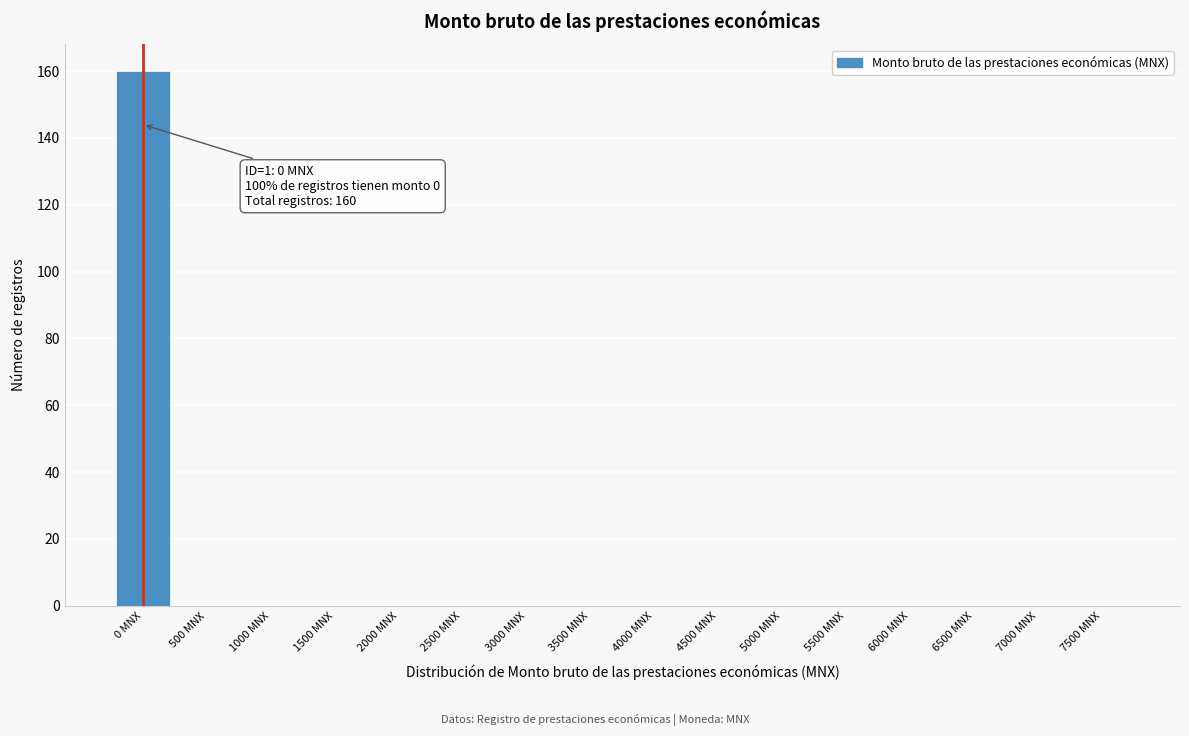

Reading left to right, transcribe all the data shown in this chart.

0 MNX=160	500 MNX=0	1000 MNX=0	1500 MNX=0	2000 MNX=0	2500 MNX=0	3000 MNX=0	3500 MNX=0	4000 MNX=0	4500 MNX=0	5000 MNX=0	5500 MNX=0	6000 MNX=0	6500 MNX=0	7000 MNX=0	7500 MNX=0